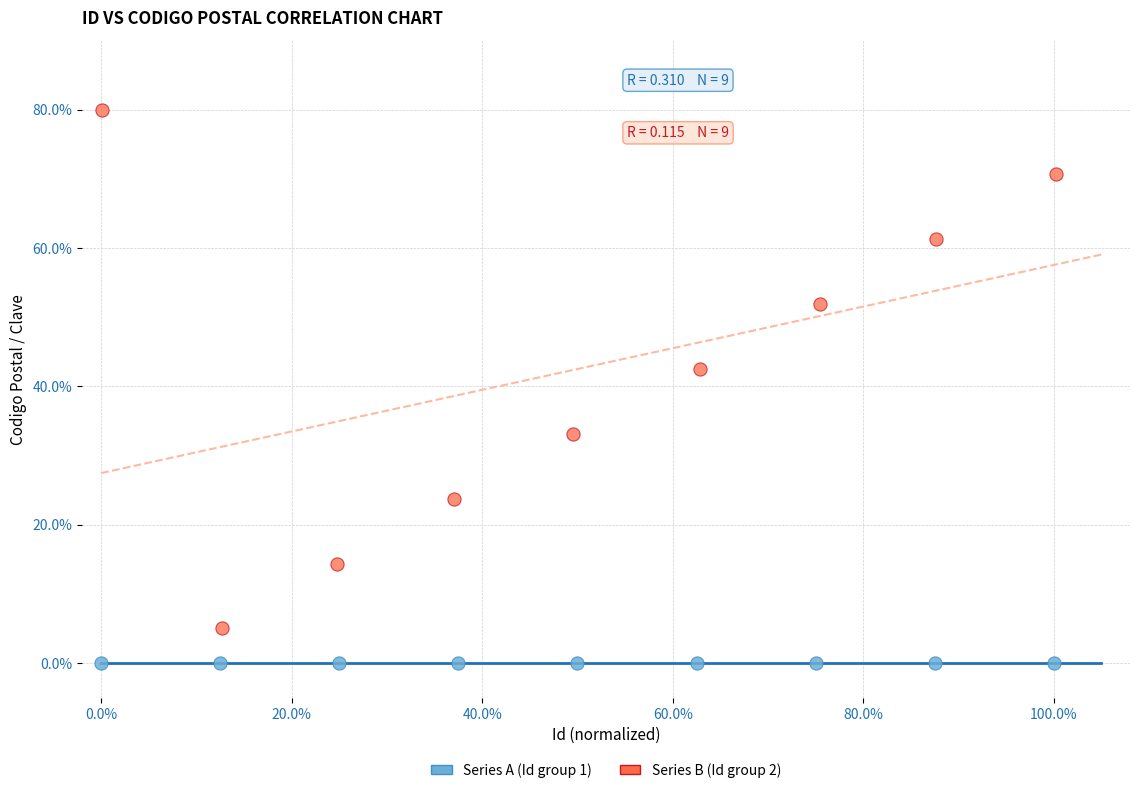

Which series reaches the minimum Y coordinate?

Series A (Id group 1)